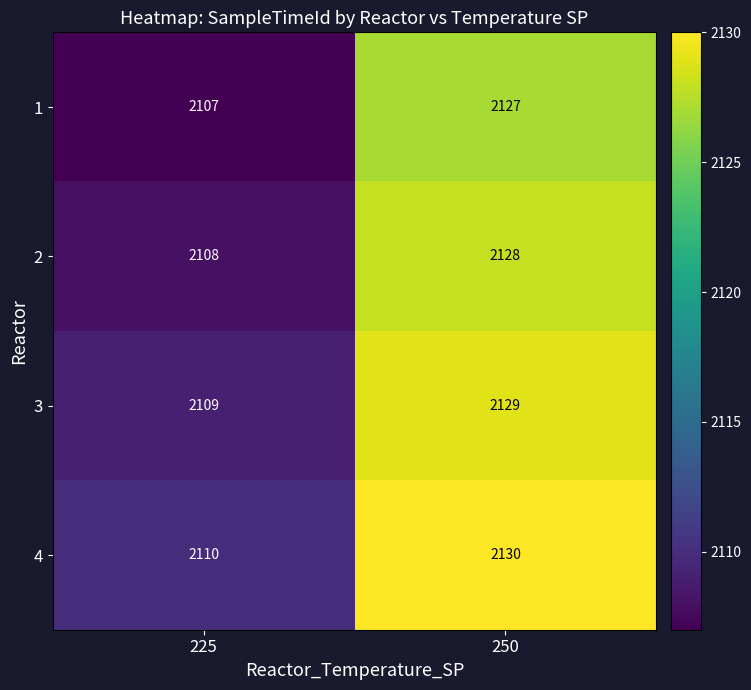

What is the spread (max minus min) of values at 225?

3